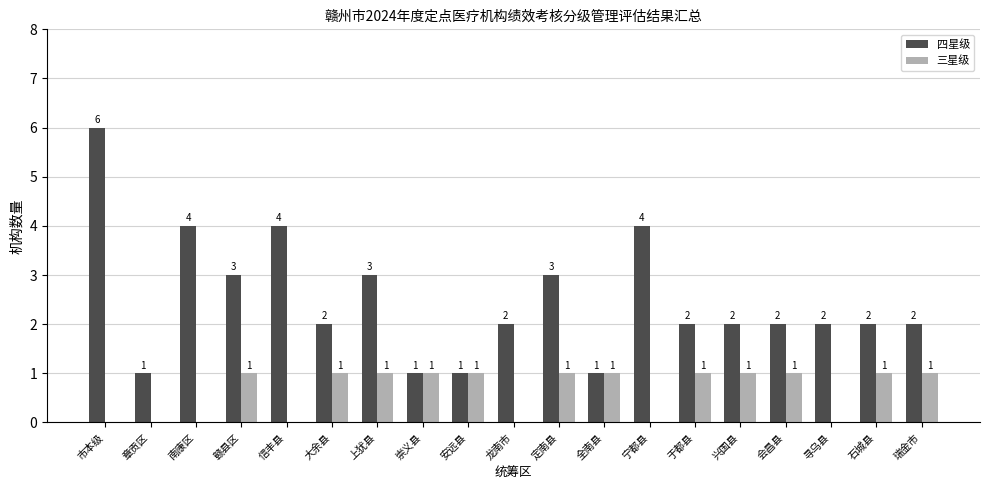

Which category has the highest value in the 四星级 series?

市本级